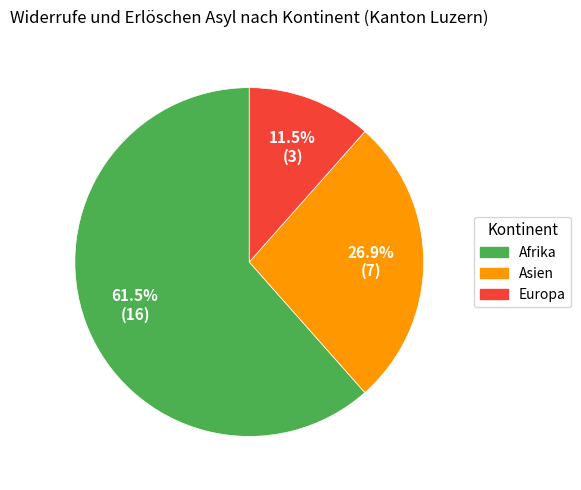

Which category accounts for the majority?

Afrika